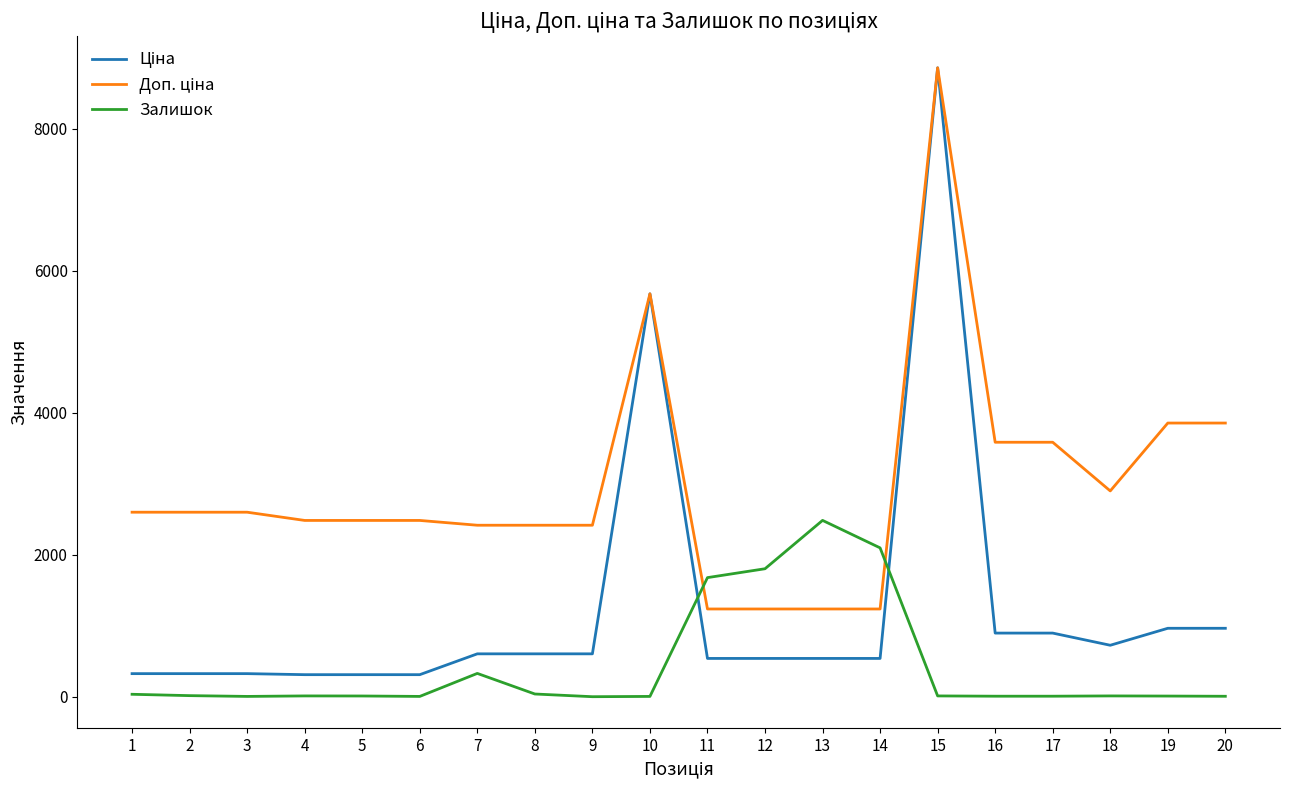

At which category is the sum across all series the highest?

15